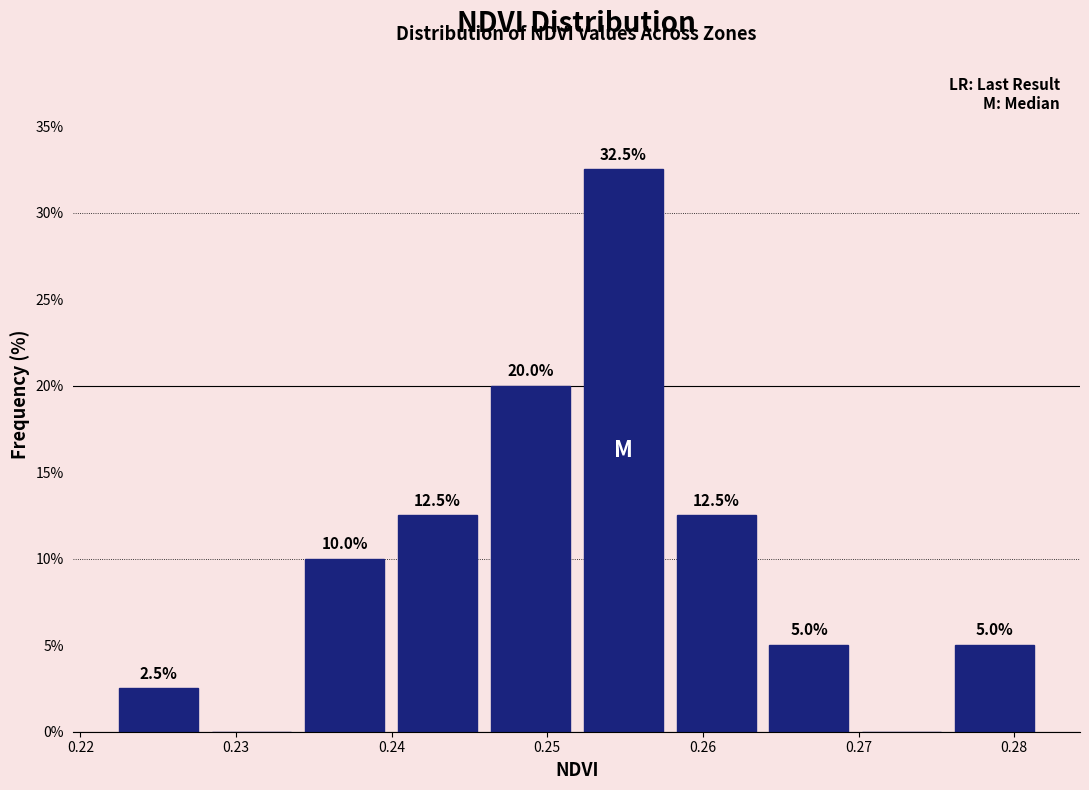

Which range on the x-axis has the tallest bar?

0.252 to 0.258